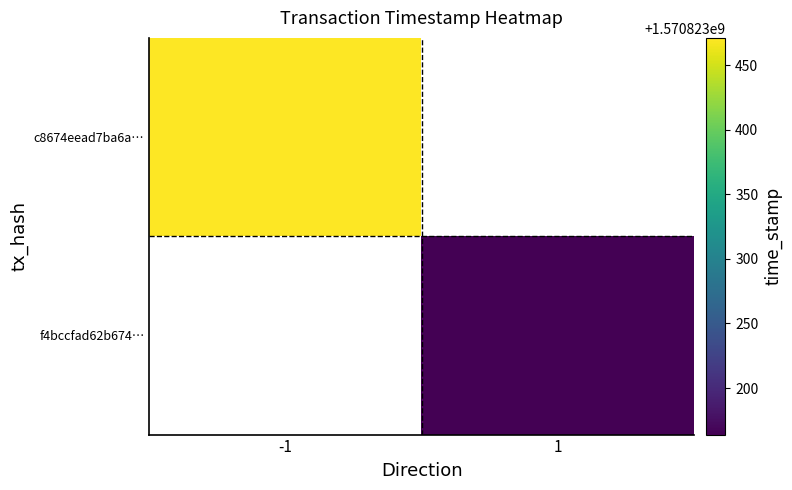

How many data points in f4bccfad62b6747f54c1017e6342a44e9fd7ce5 are less than 1570823164?

1